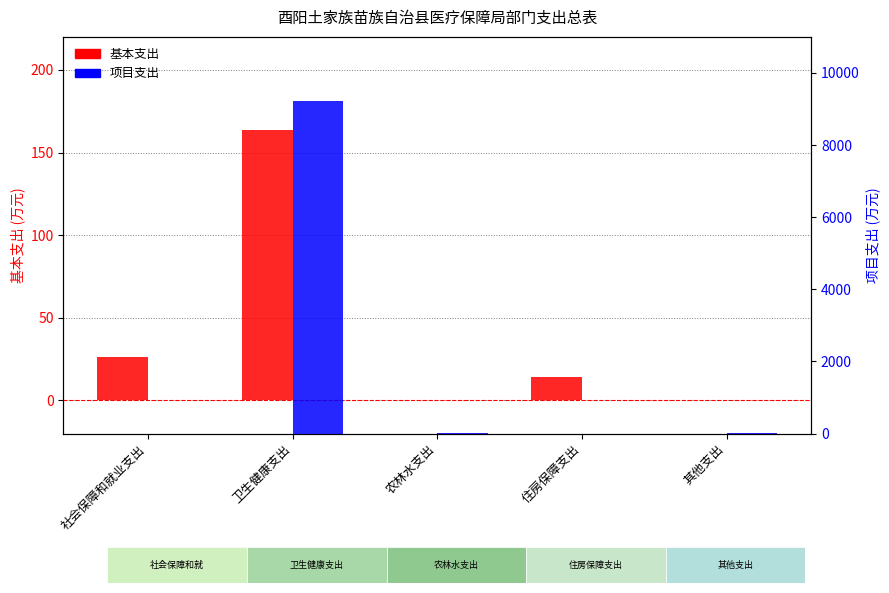

What is the label of the 1st bar from the right?

其他支出